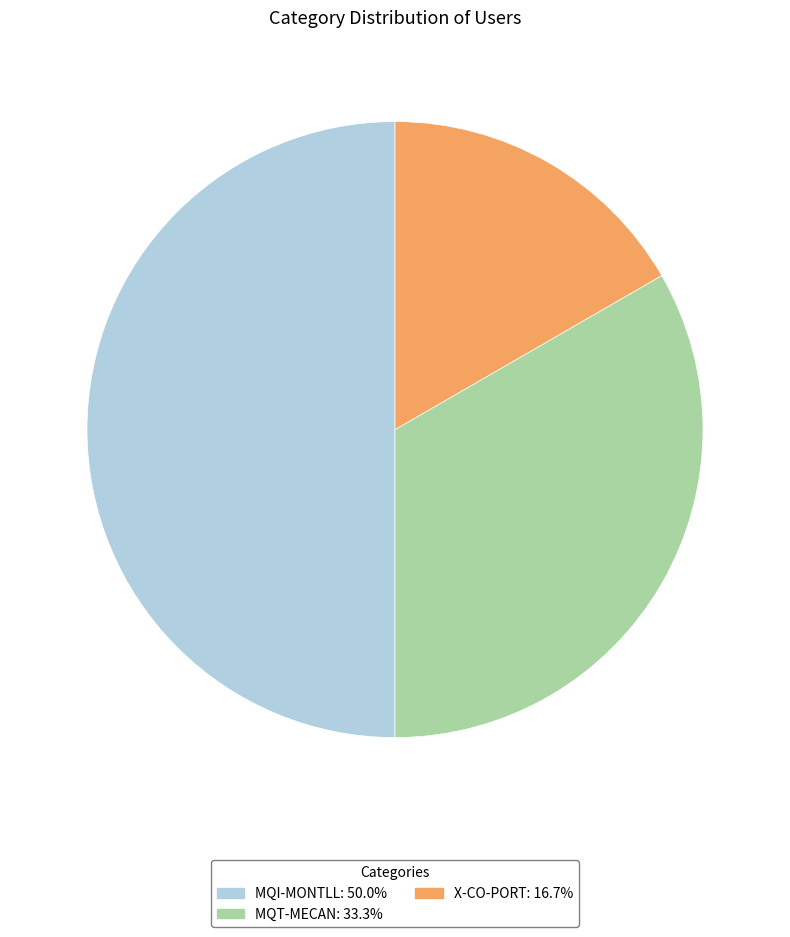

Approximately how many times larger is the value at MQT-MECAN compared to MQI-MONTLL?

0.7